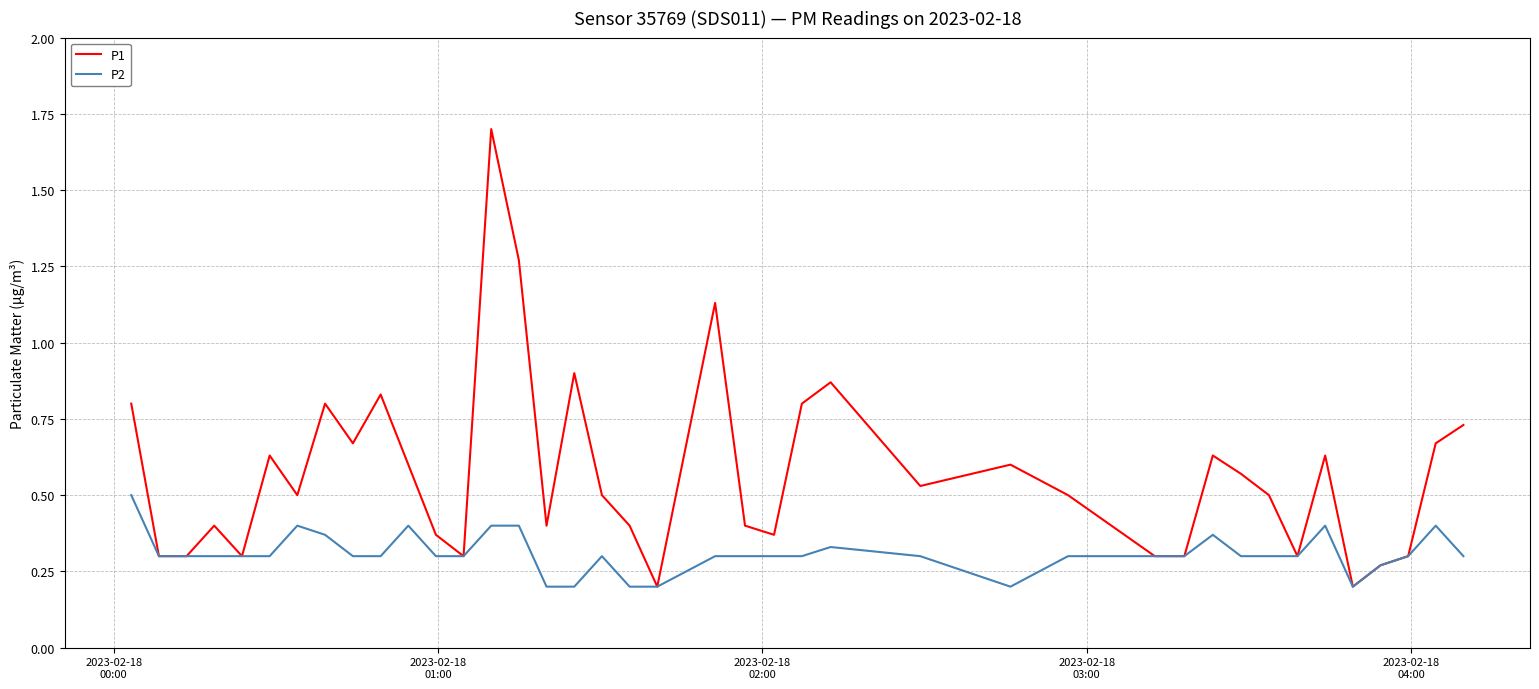

Which series has the largest total across all categories?

P1